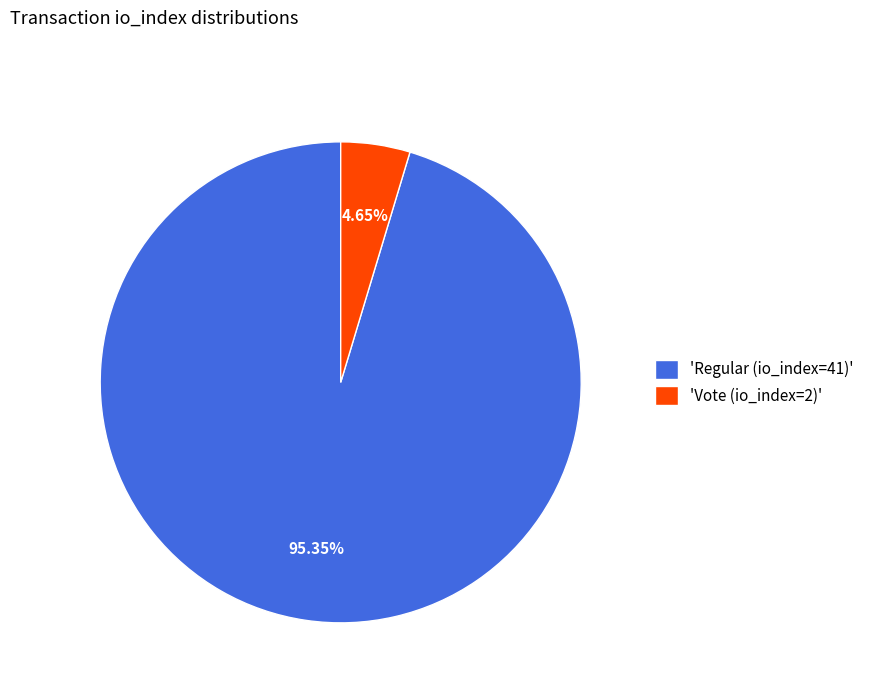

To the nearest percent, what is the average slice percentage?

50%